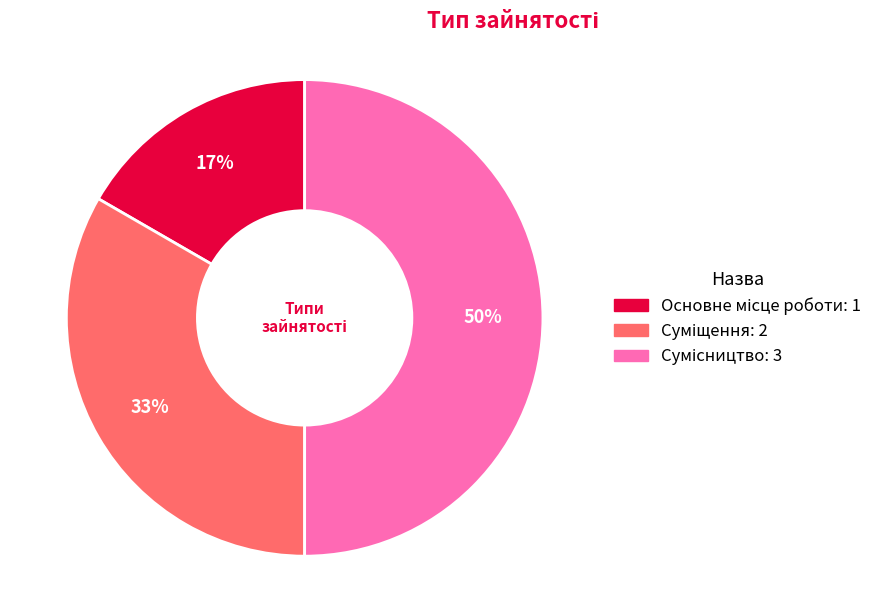

How many slices are in this pie chart?

3